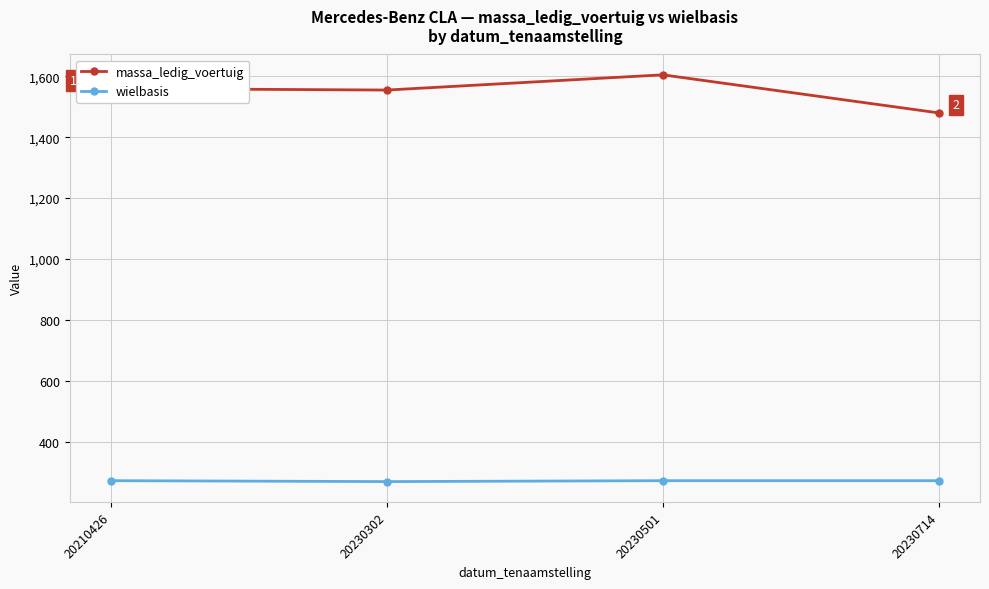

What is the total value across all series at 20230501?

1877